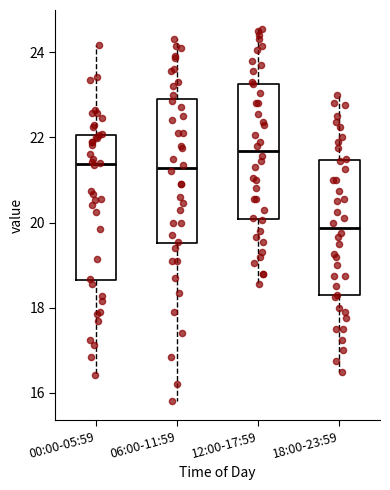

Which box has the highest median line?

12:00-17:59